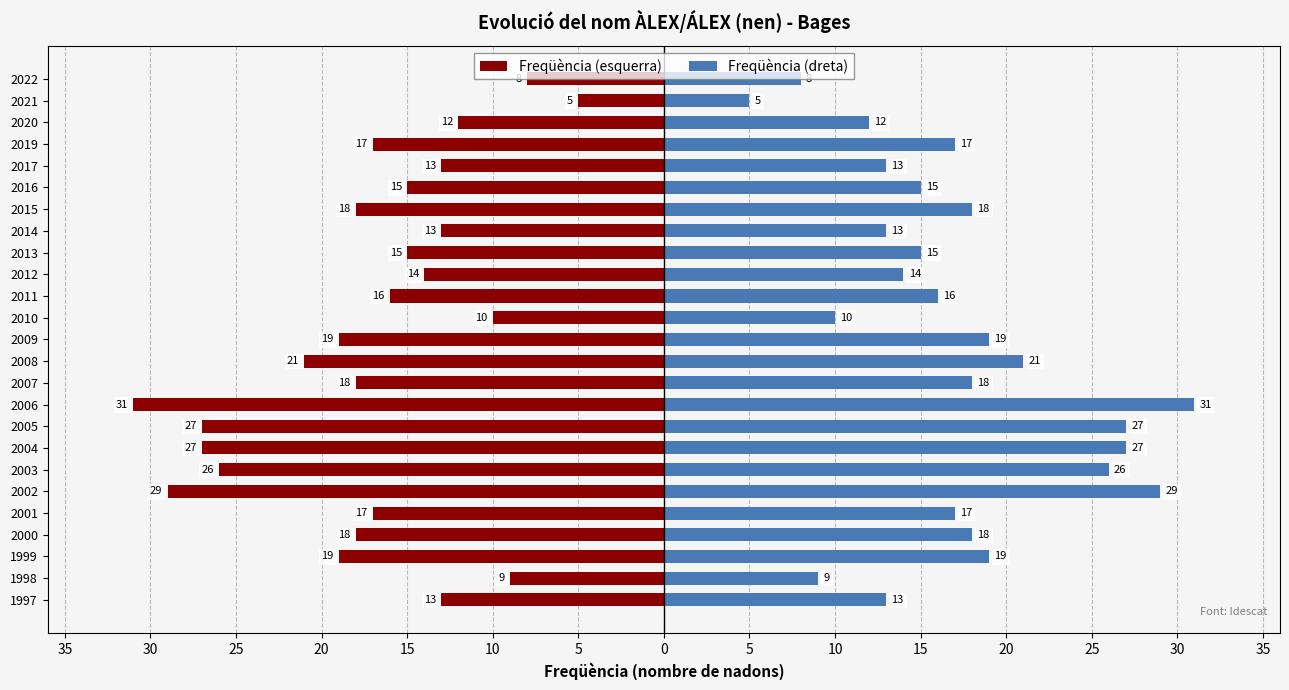

What is the label of the 18th bar from the right?

5